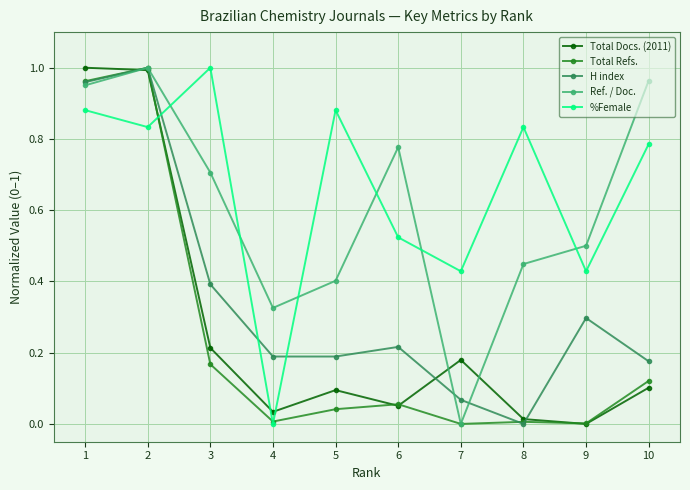

Is it true that %Female equals 1.5 at 1?

False